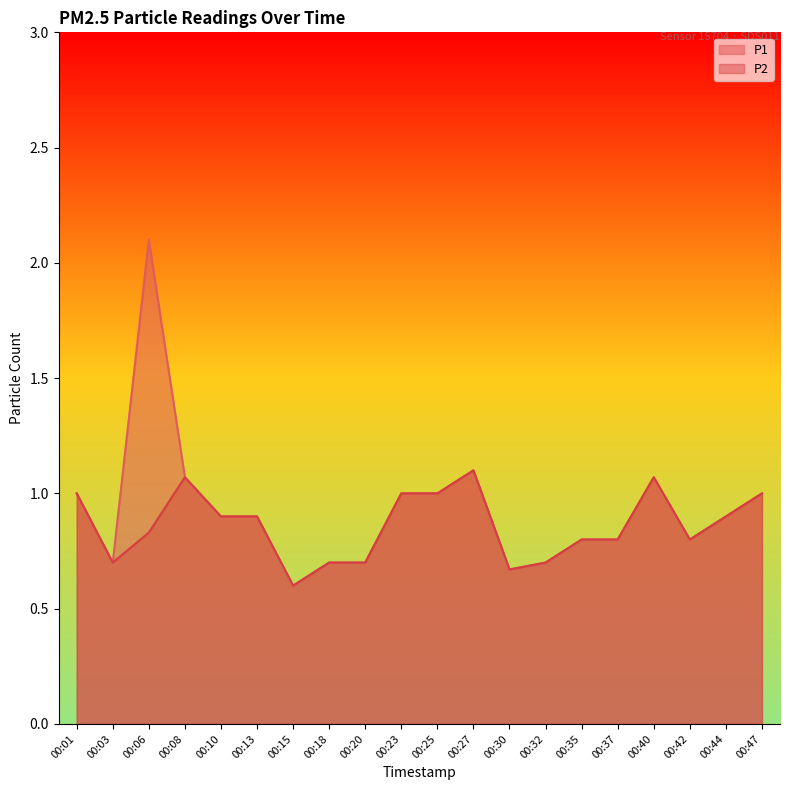

Does the chart display data point markers on the line(s)?

No